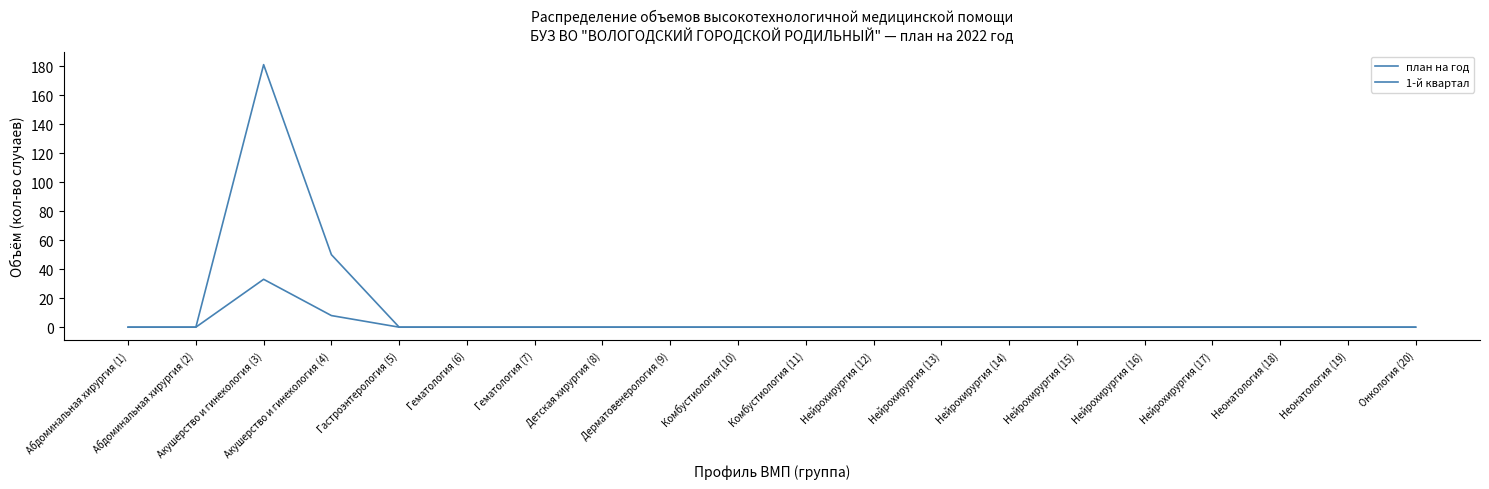

The value of 1-й квартал at Комбустиология (10) is -18. True or false?

False